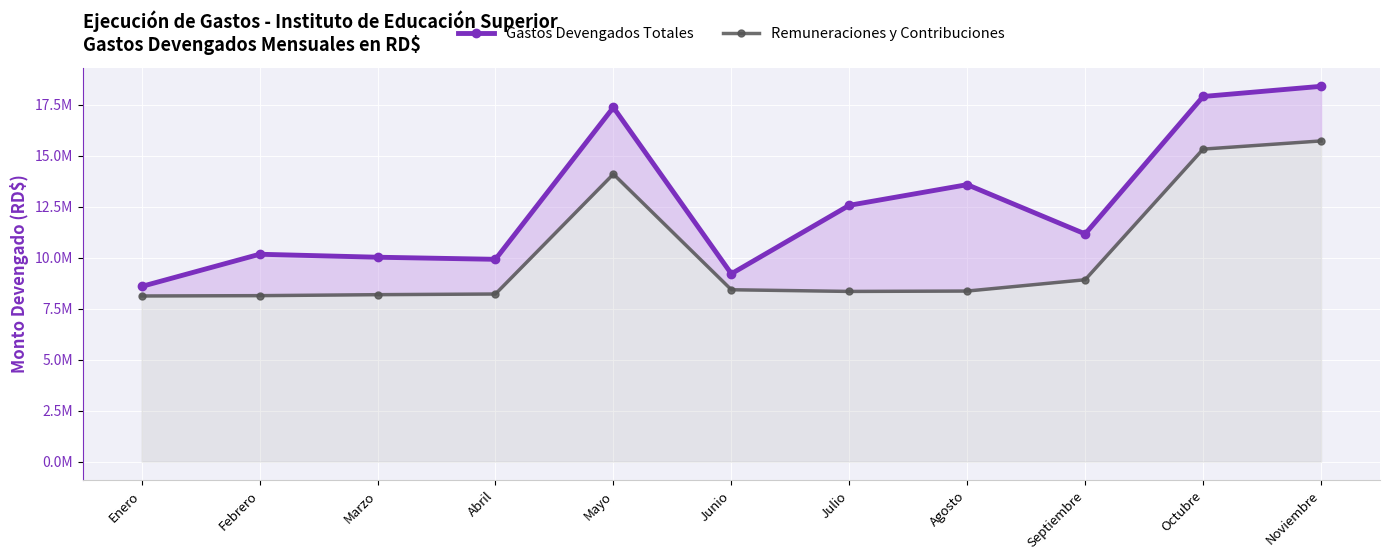

Reading left to right, transcribe all the data shown in this chart.

Gastos Devengados Totales: Enero=8586427.5	Febrero=10164939.9	Marzo=10018607.8	Abril=9916425.1	Mayo=17364204.8	Junio=9207589.3	Julio=12563561.6	Agosto=13576391.0	Septiembre=11160537.7	Octubre=17898755.0	Noviembre=18397418.4
Remuneraciones y Contribuciones: Enero=8119021.7	Febrero=8134677.6	Marzo=8182597.2	Abril=8215549.3	Mayo=14094814.3	Junio=8424299.6	Julio=8342056.0	Agosto=8360297.7	Septiembre=8915014.0	Octubre=15318728.8	Noviembre=15719917.6